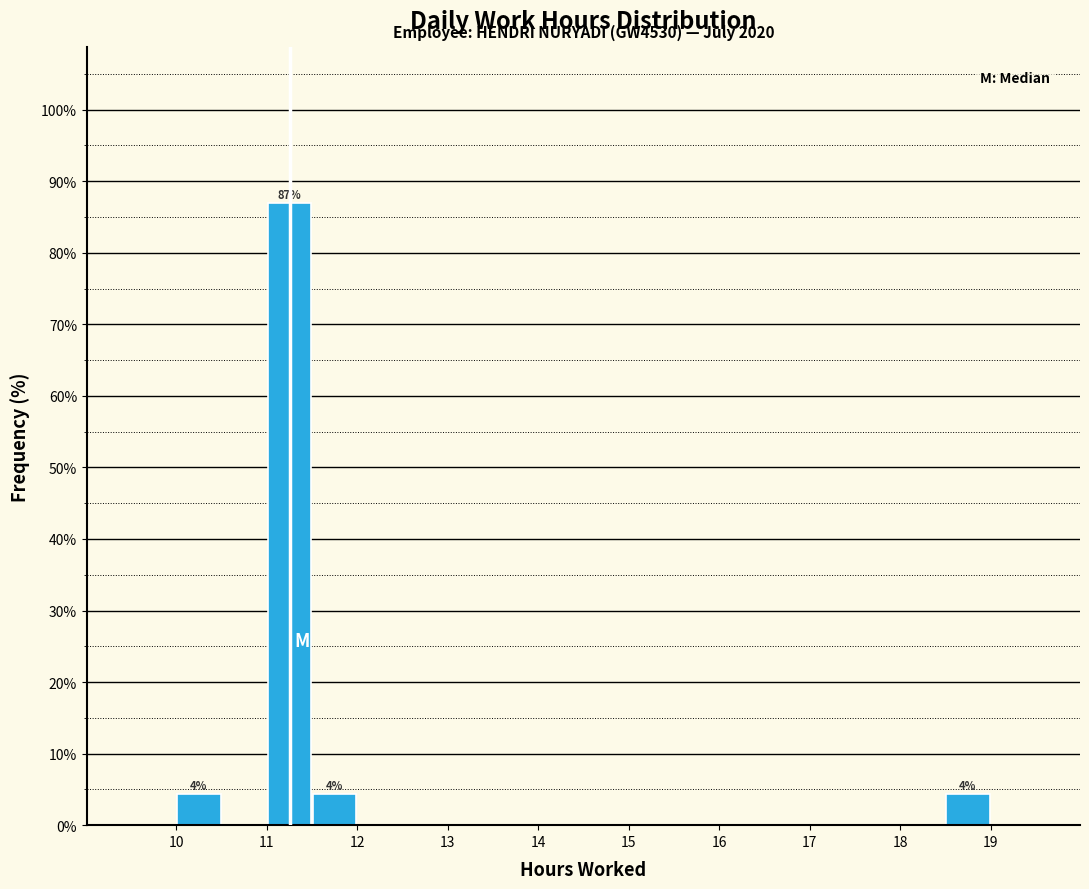

Which range on the x-axis has the tallest bar?

11.0 to 11.5